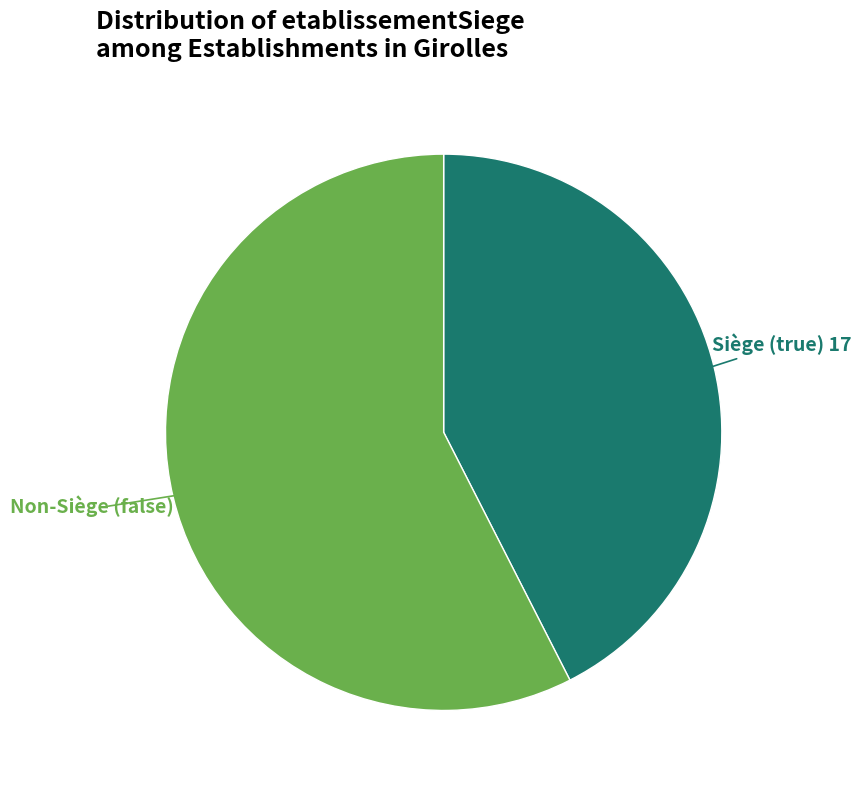

What is the ratio of the value at Siège (true) to the value at Non-Siège (false)?

0.7